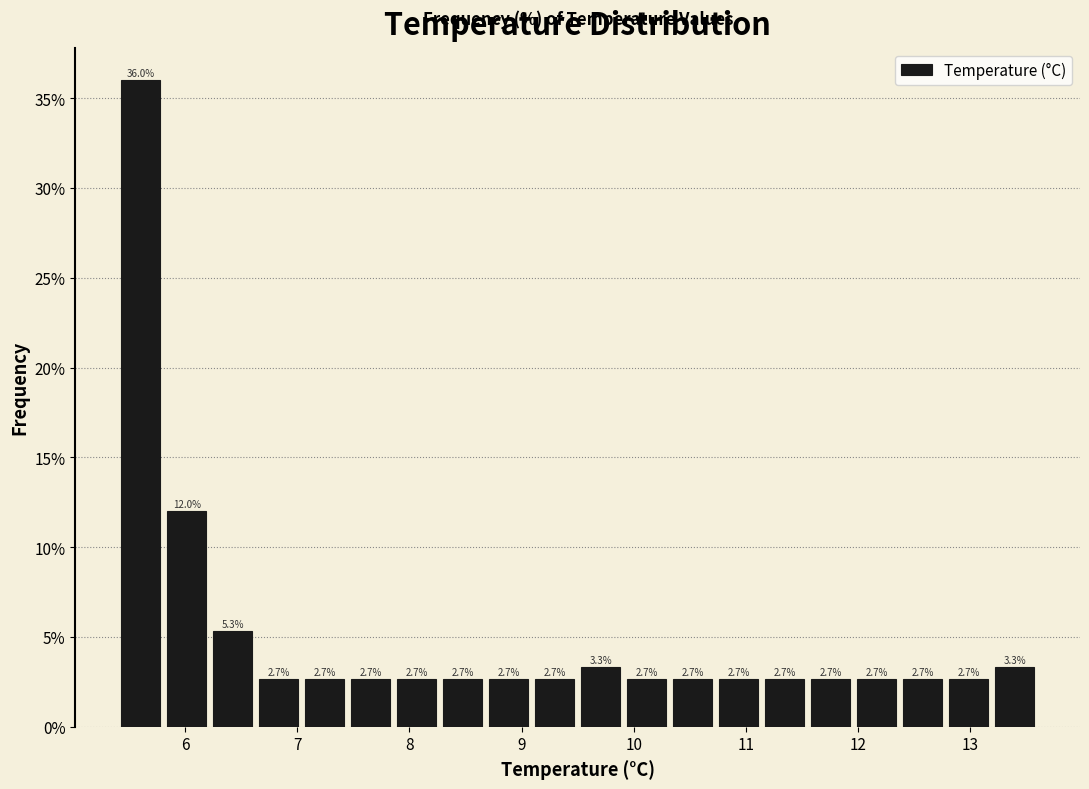

Reading left to right, list every bar in this chart as the range it spans on the x-axis followed by its height. The bar edges are not printed on the chart, so give them approximately, as read against the axis.

5.40 to 5.81: 36.0
5.81 to 6.22: 12.0
6.22 to 6.63: 5.3
6.63 to 7.04: 2.7
7.04 to 7.45: 2.7
7.45 to 7.86: 2.7
7.86 to 8.27: 2.7
8.27 to 8.68: 2.7
8.68 to 9.09: 2.7
9.09 to 9.50: 2.7
9.50 to 9.91: 3.3
9.91 to 10.32: 2.7
10.32 to 10.73: 2.7
10.73 to 11.14: 2.7
11.14 to 11.55: 2.7
11.55 to 11.96: 2.7
11.96 to 12.37: 2.7
12.37 to 12.78: 2.7
12.78 to 13.19: 2.7
13.19 to 13.60: 3.3